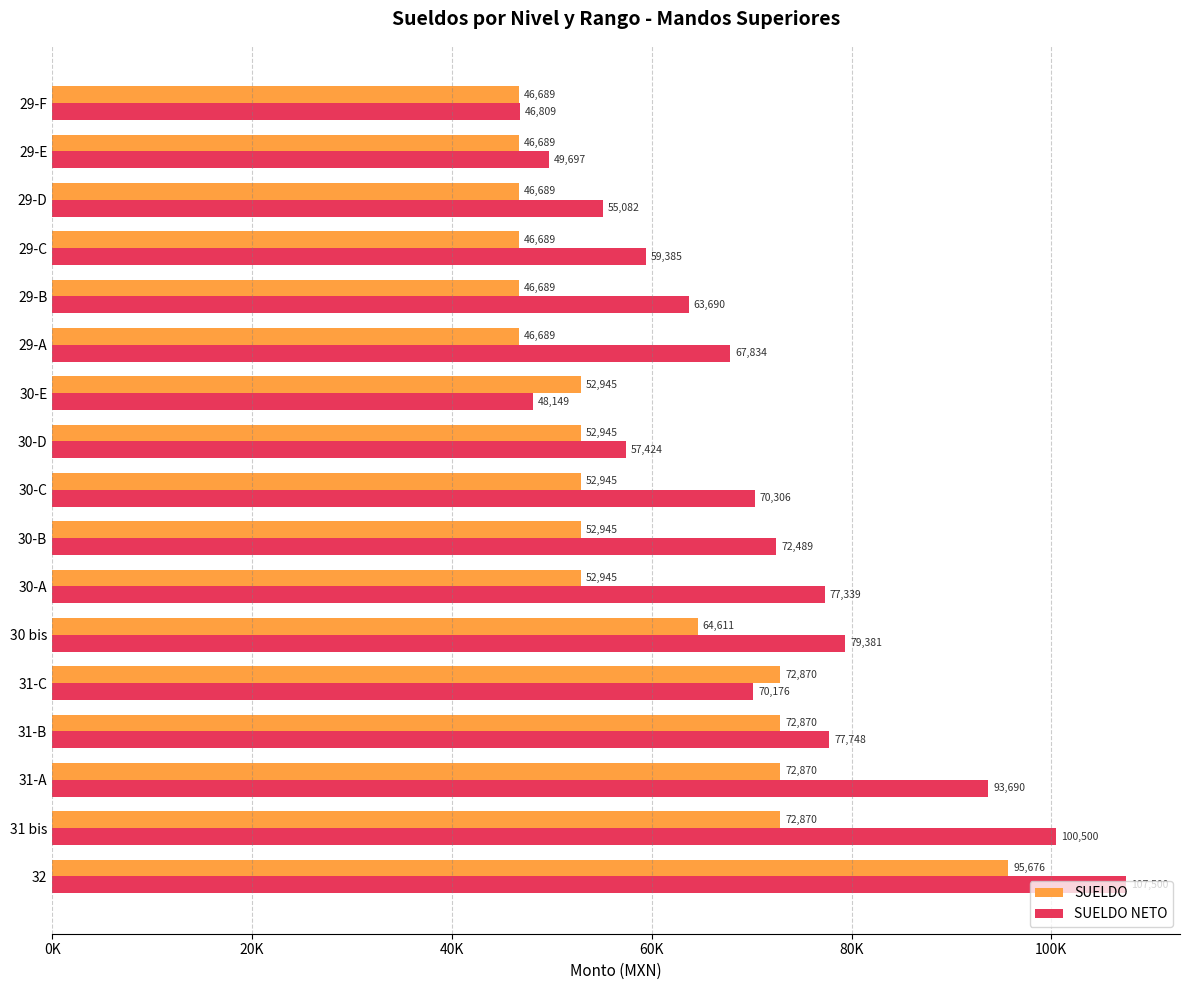

What are all the series names shown in the legend?

SUELDO, SUELDO NETO